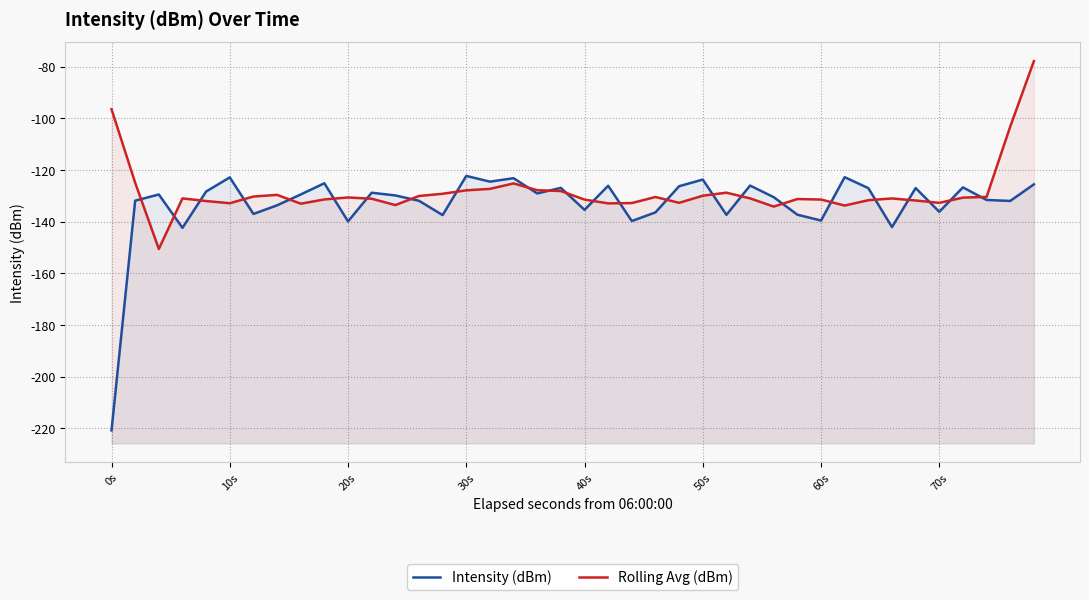

How many values in the Intensity (dBm) series exceed -129?

17